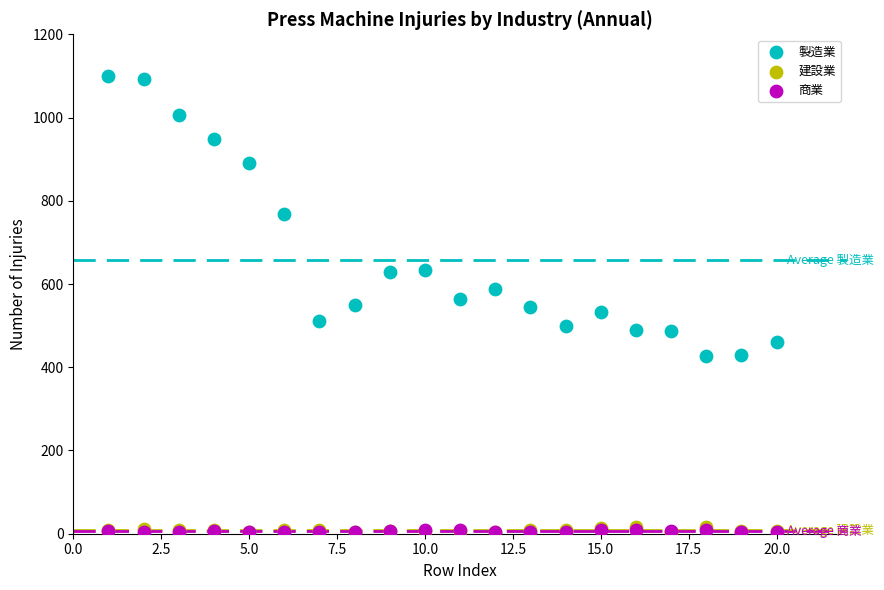

Which series has the largest Y range (max minus min)?

製造業